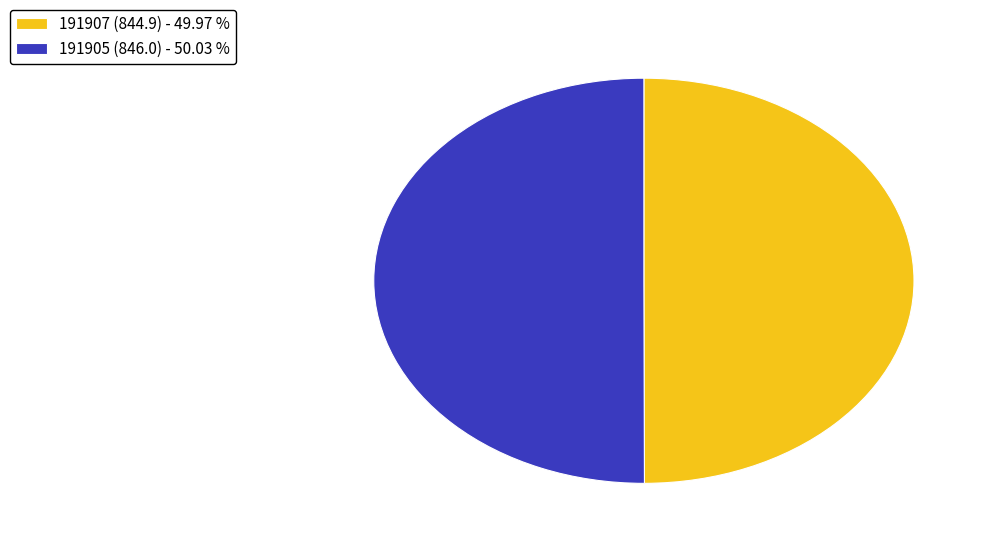

The 191907 slice represents 11% of the pie. True or false?

False